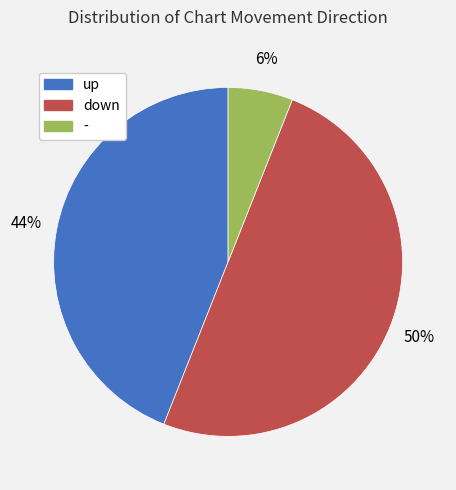

What percentage is the - slice, to the nearest percent?

6%